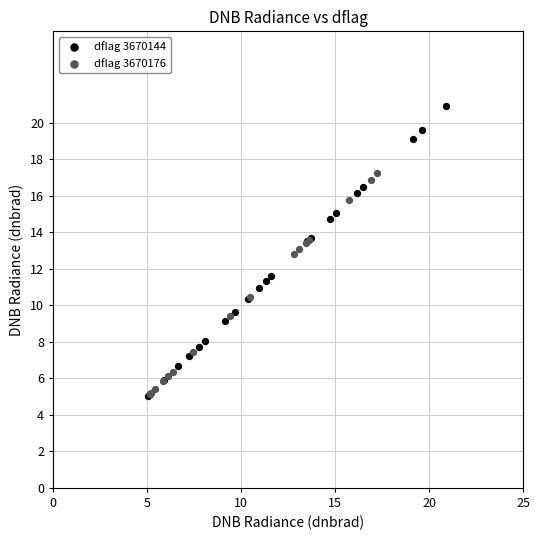

Which series contains the highest Y value?

dflag 3670144